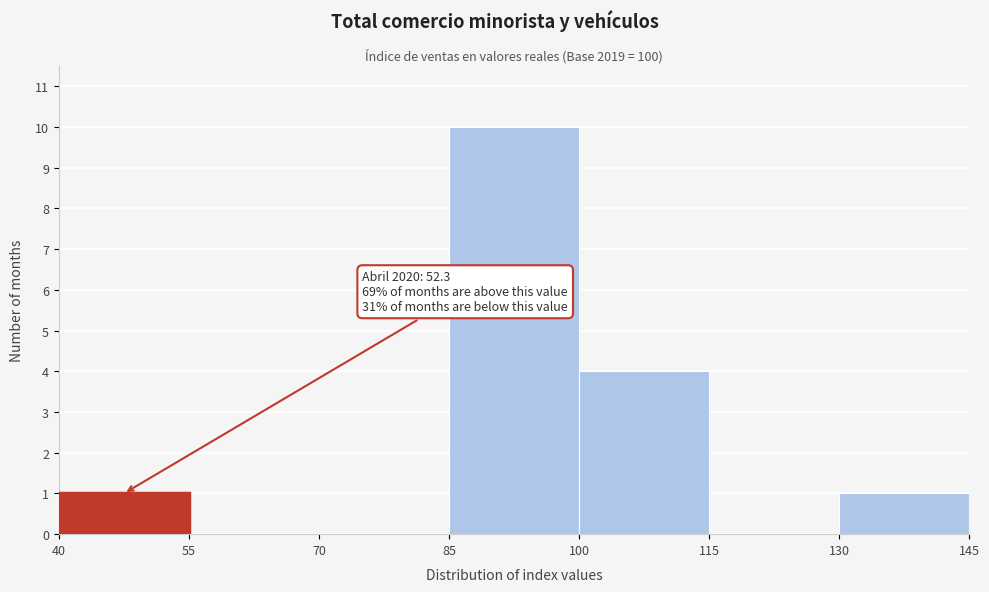

Which range on the x-axis has the tallest bar?

85 to 100